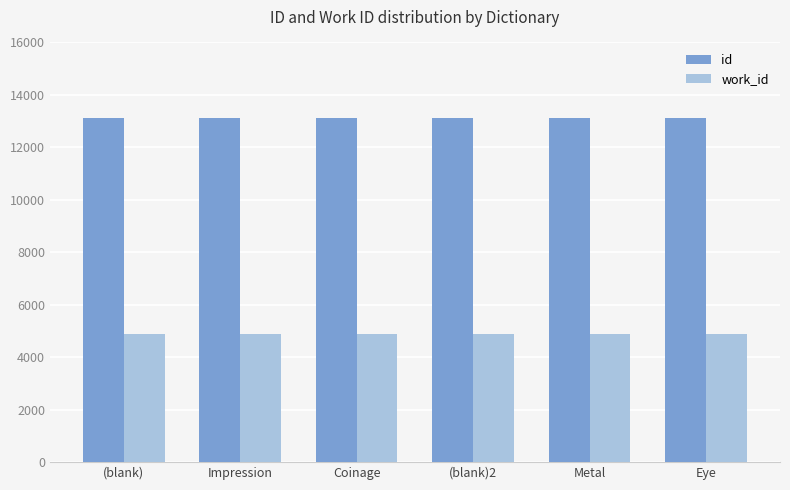

What is the difference between the highest and lowest values at Eye?

8236